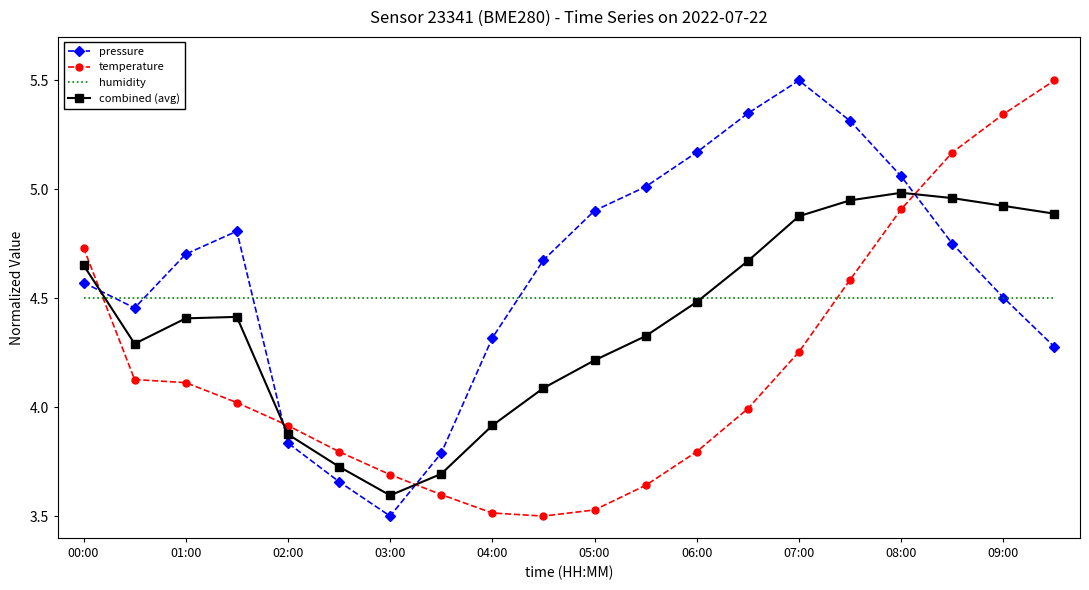

What is the greatest value displayed?

5.5